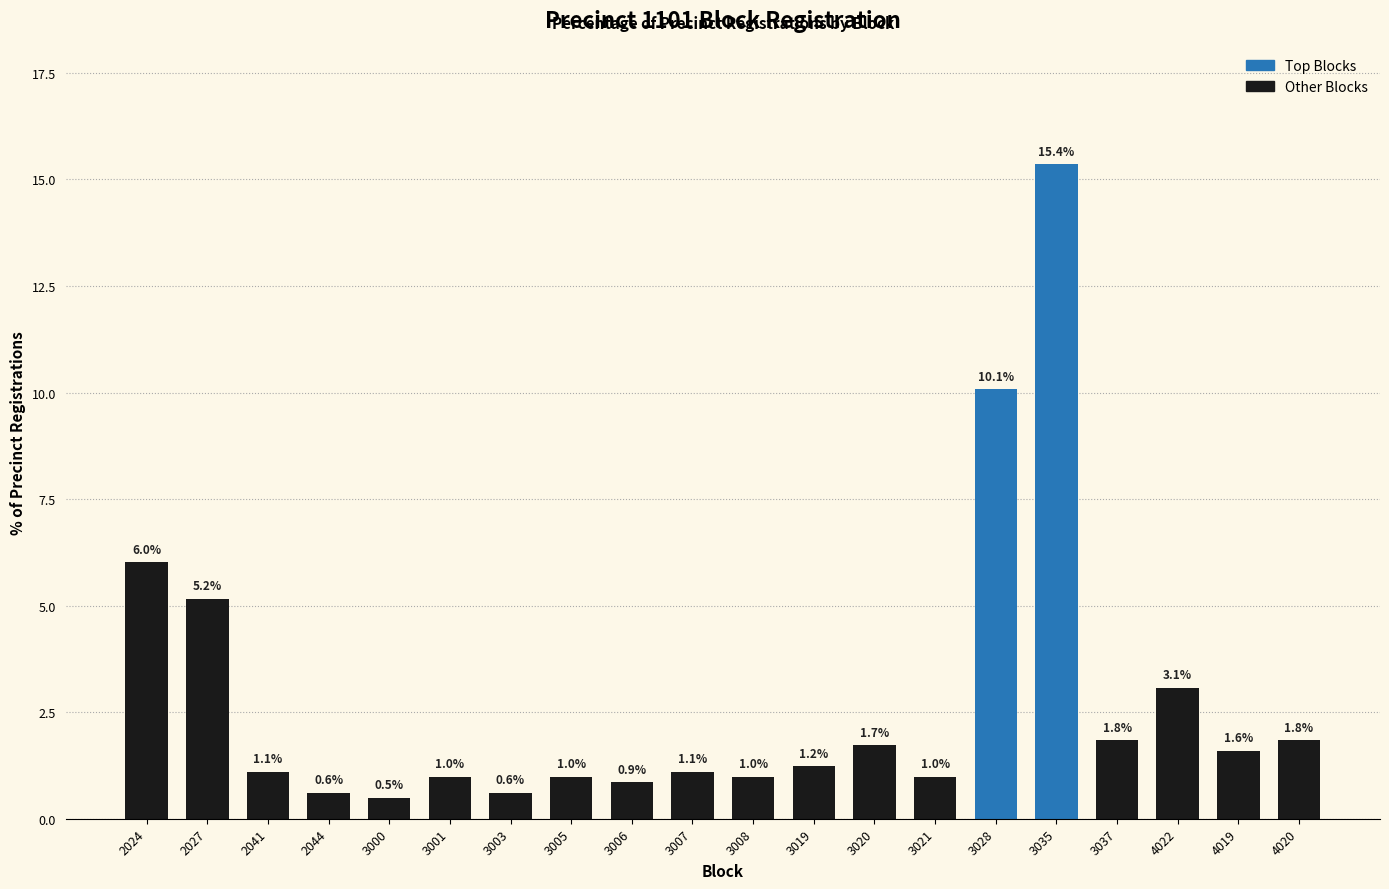

Between 3035 and 3007, which is larger?

3035